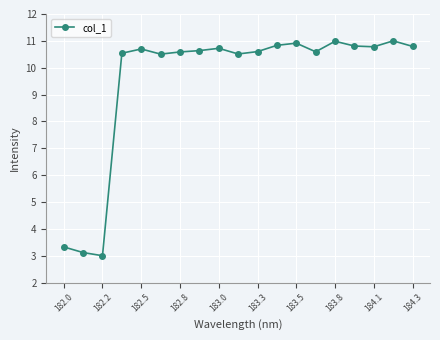

Does the chart display data point markers on the line(s)?

Yes